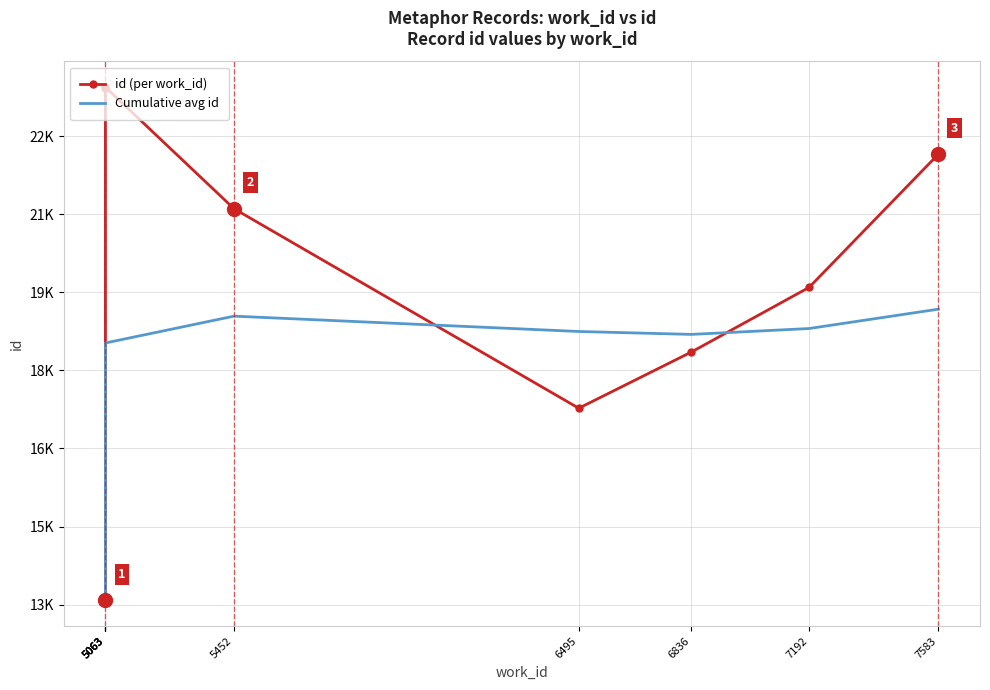

True or false: id (per work_id) has more than 1 interior local peaks.

False